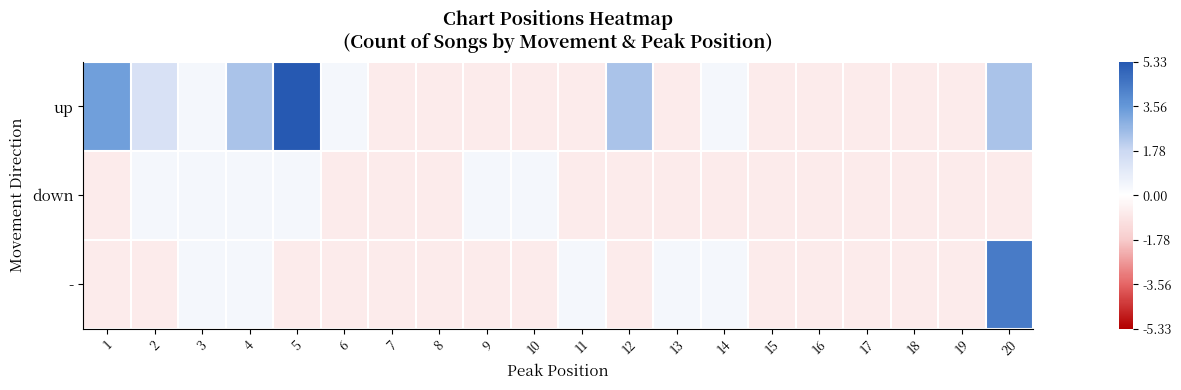

List the series in order of their overall mean, lowest first.

down, -, up